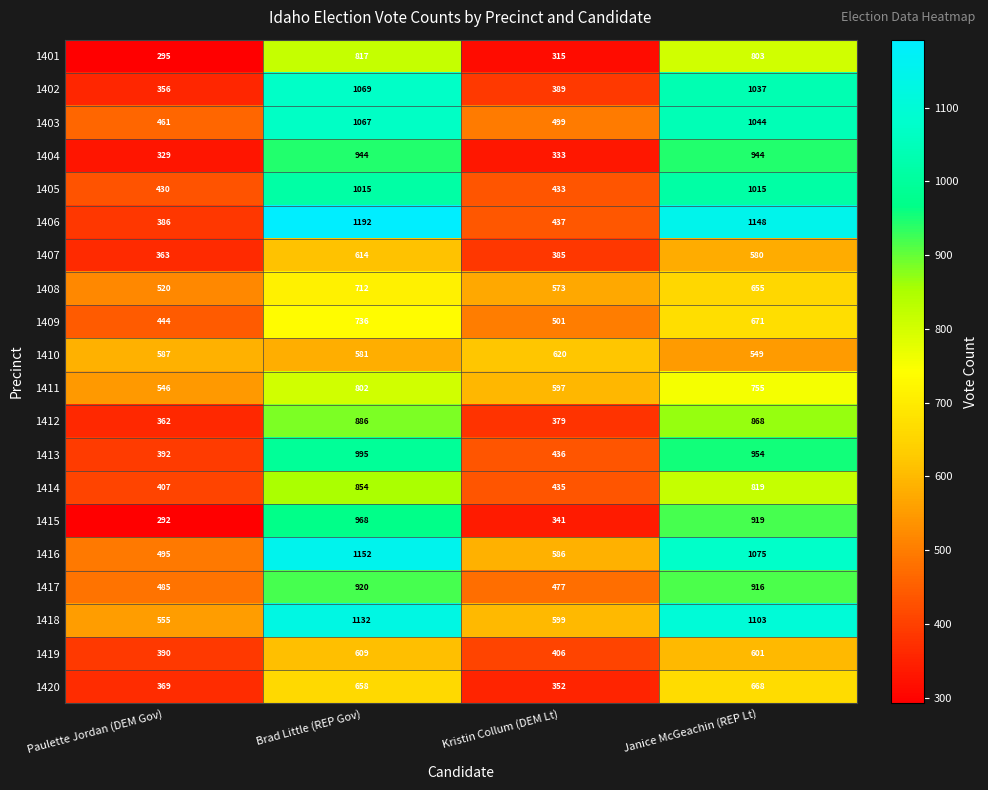

The 1410 series shows 1023 at Paulette Jordan (DEM Gov). True or false?

False